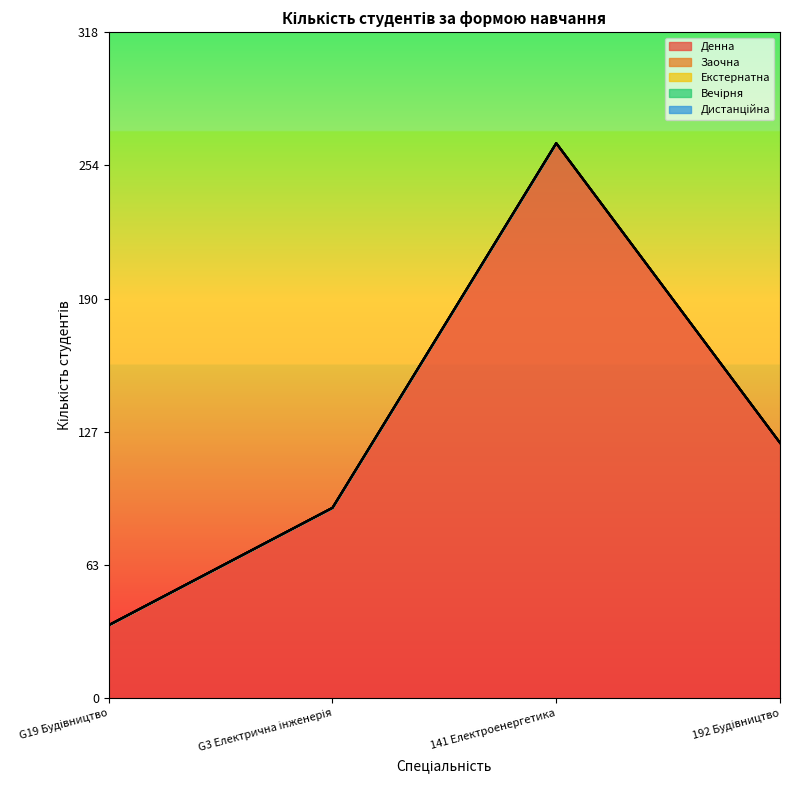

What is the sum of all Денна values?

513